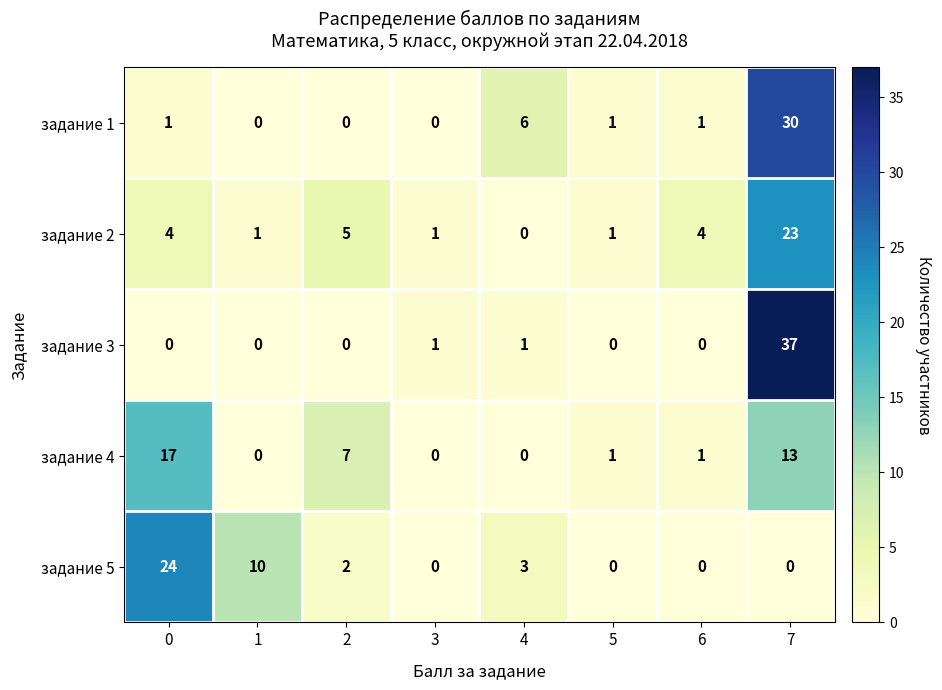

The задание 3 series shows 0 at 1. True or false?

True